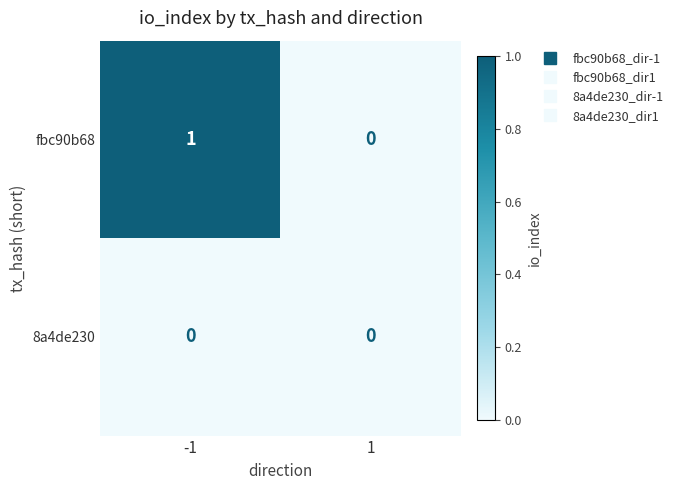

List the labels in order of fbc90b68 value, largest first.

-1, 1